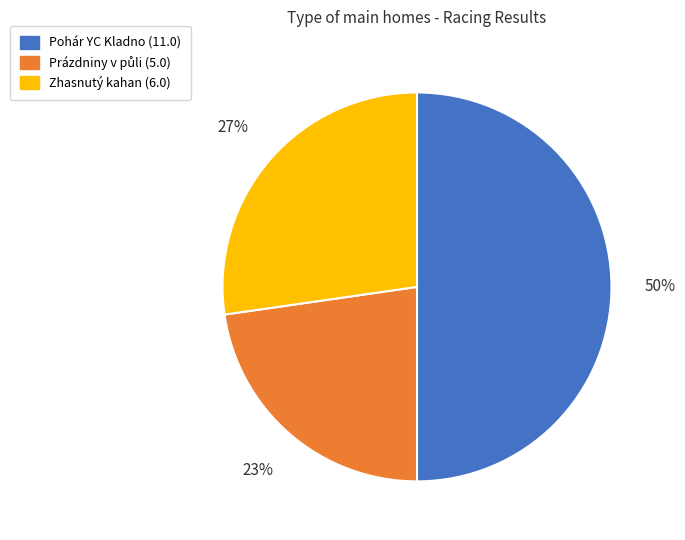

To the nearest percent, what is the average slice percentage?

33%